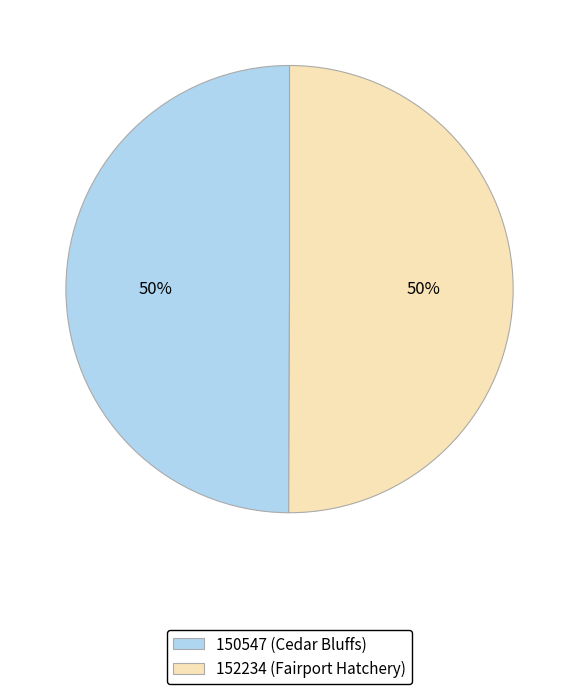

The 152234 (Fairport Hatchery) slice represents 50% of the pie. True or false?

True